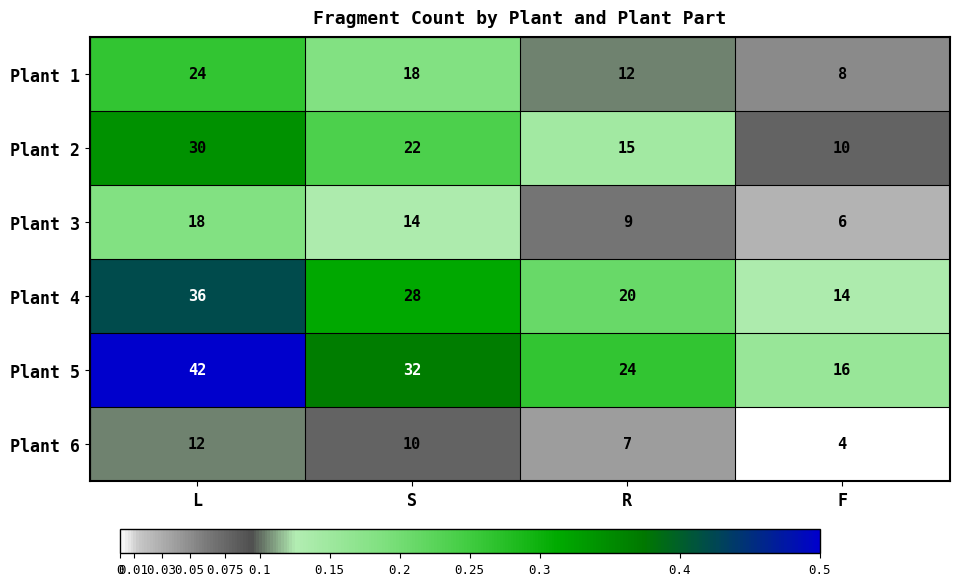

Which label corresponds to the largest value in the chart?

L